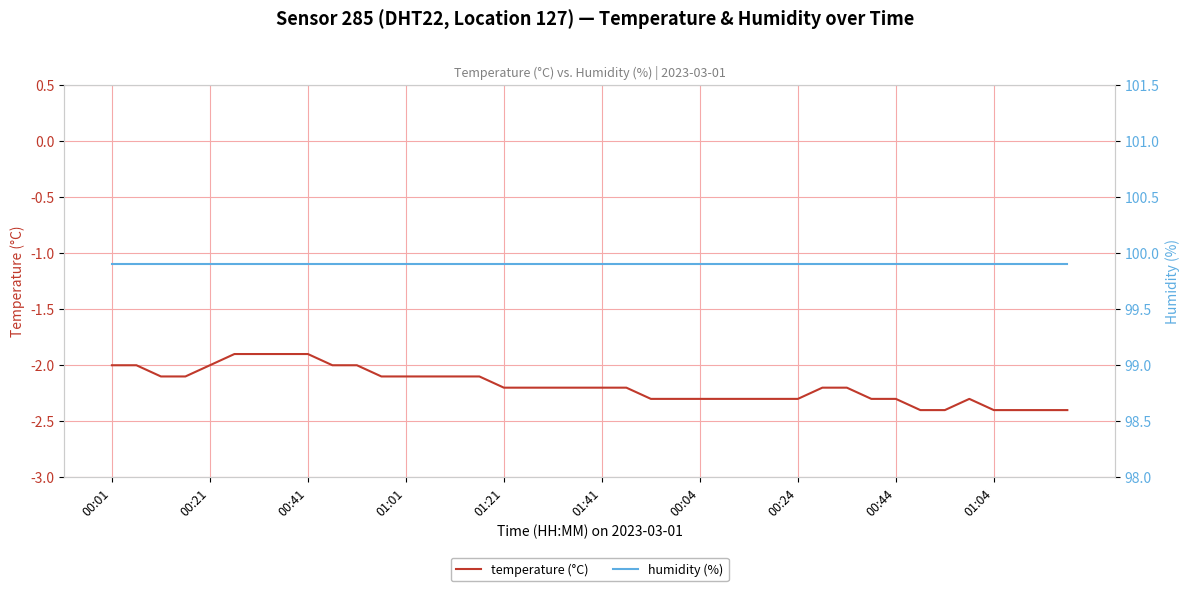

How many lines are shown in the chart?

2